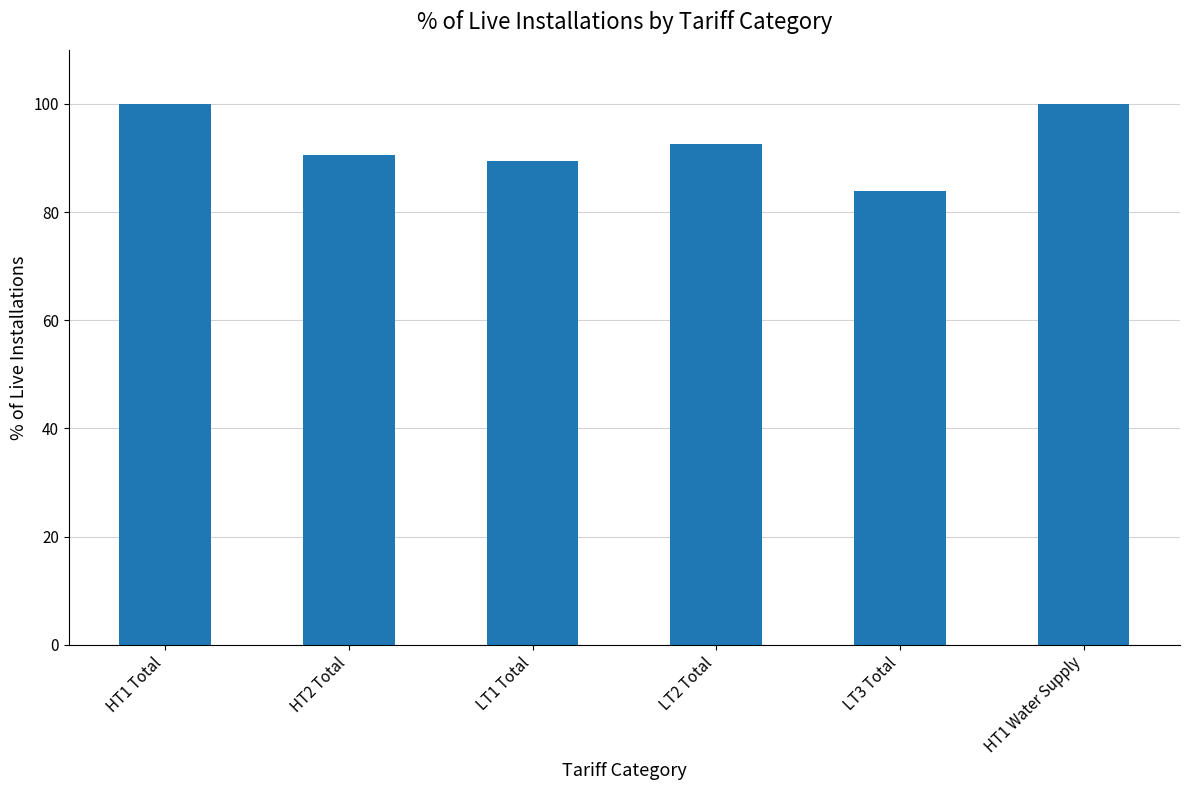

What is the value of the 3rd bar from the left?

89.5